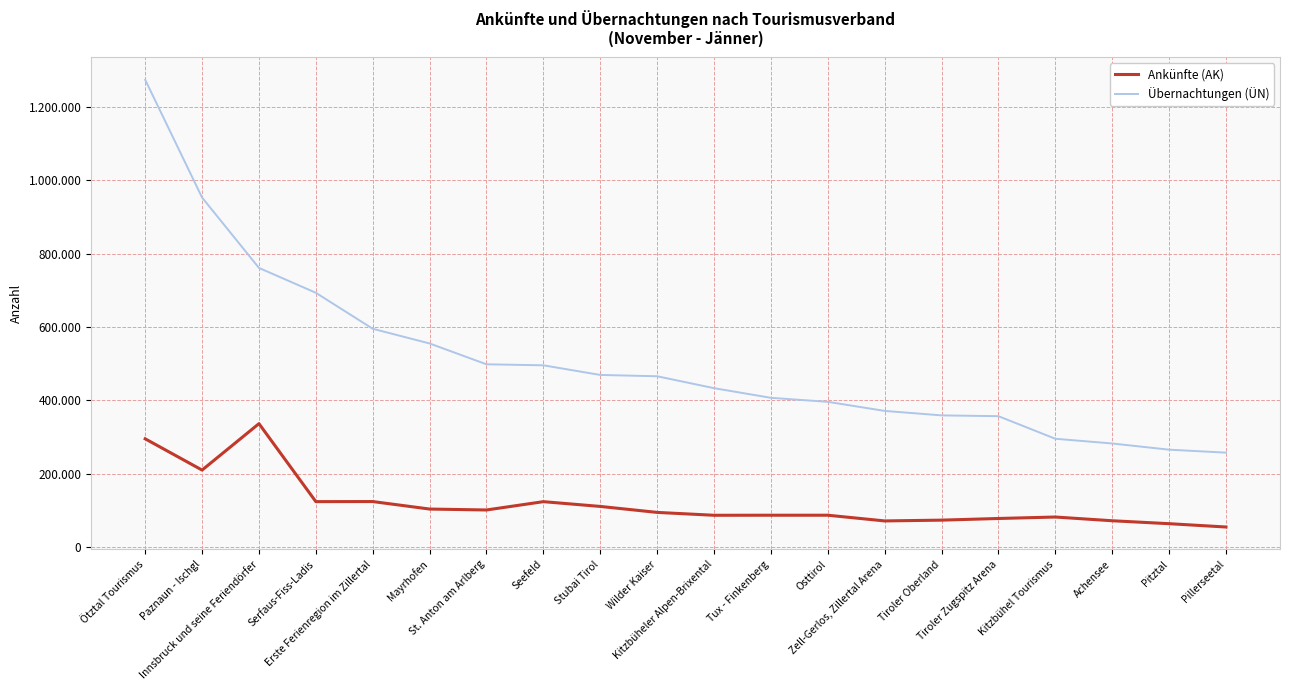

What are all the series names shown in the legend?

Ankünfte (AK), Übernachtungen (ÜN)